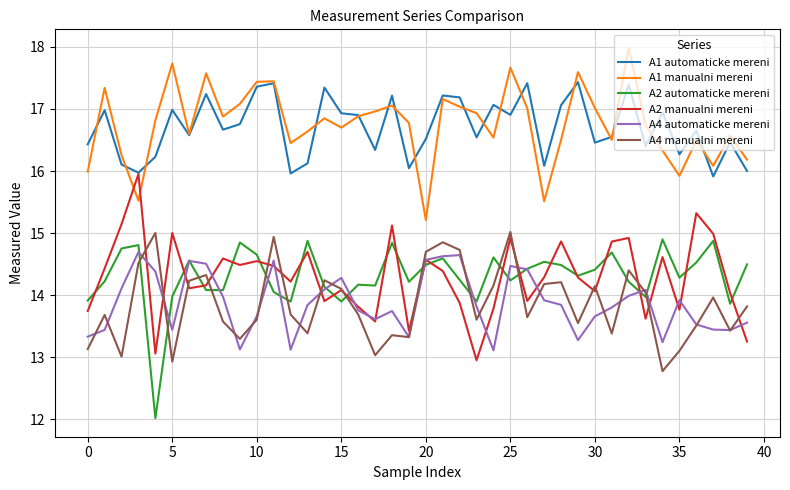

What are all the series names shown in the legend?

A1 automaticke mereni, A1 manualni mereni, A2 automaticke mereni, A2 manualni mereni, A4 automaticke mereni, A4 manualni mereni